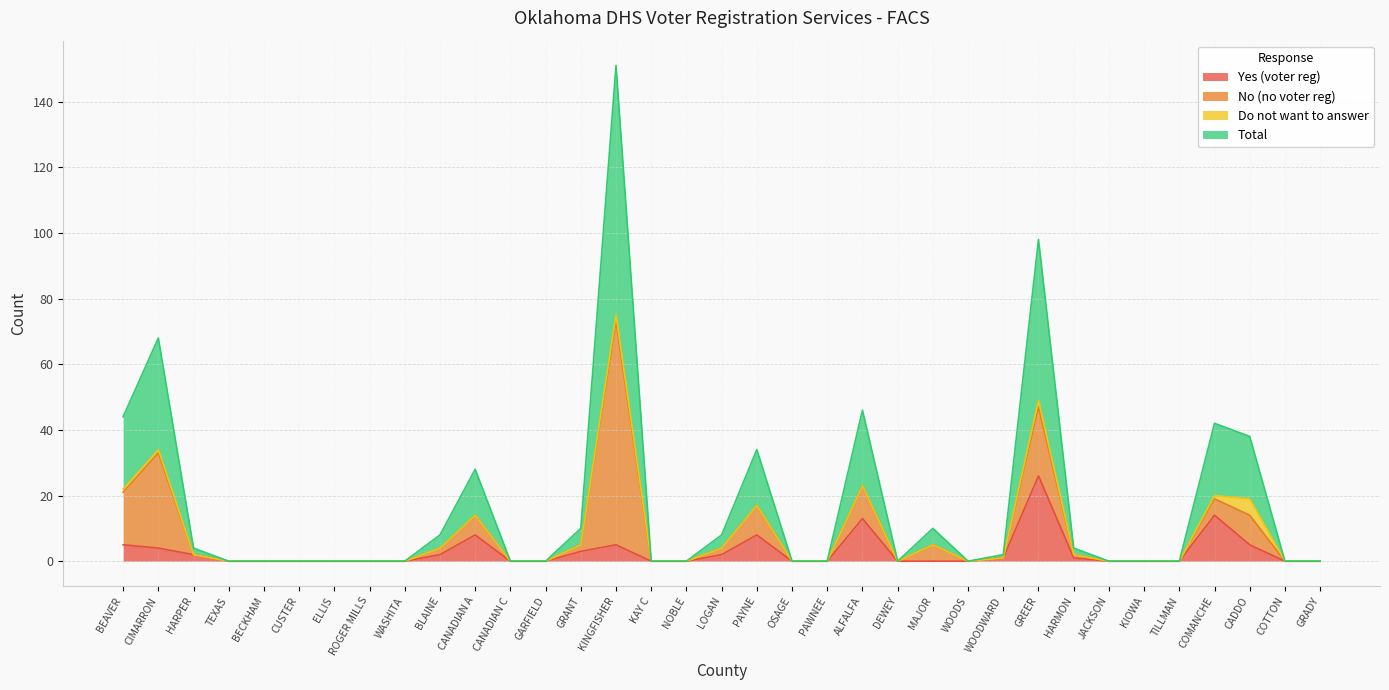

What are all the series names shown in the legend?

Yes (voter reg), No (no voter reg), Do not want to answer, Total